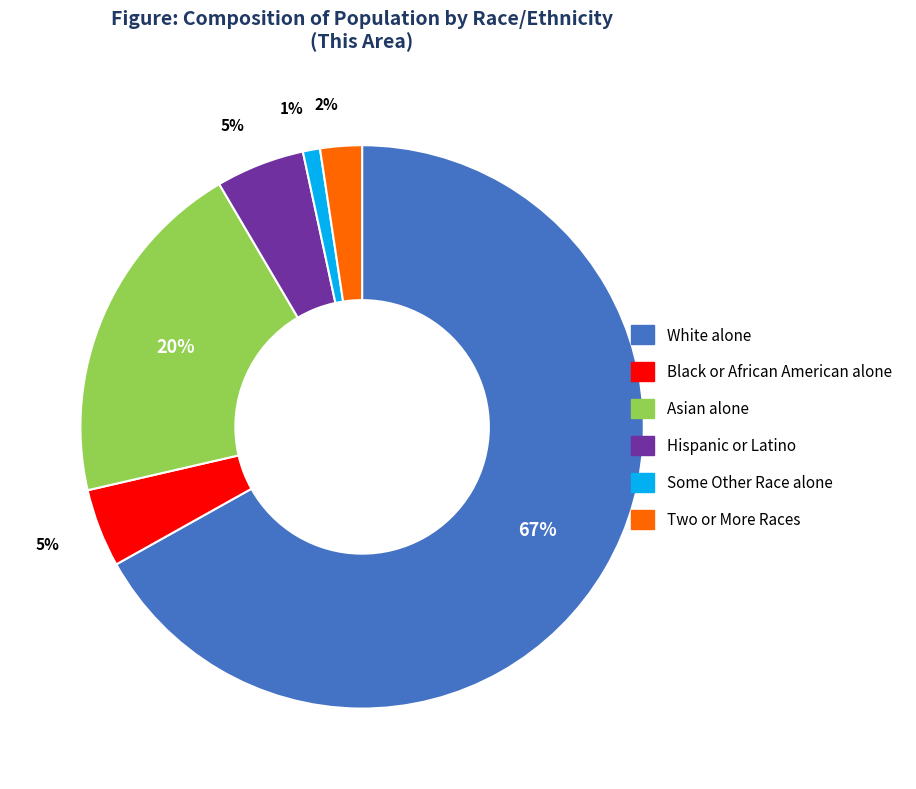

Do White alone and Some Other Race alone together represent more than half of the pie?

Yes